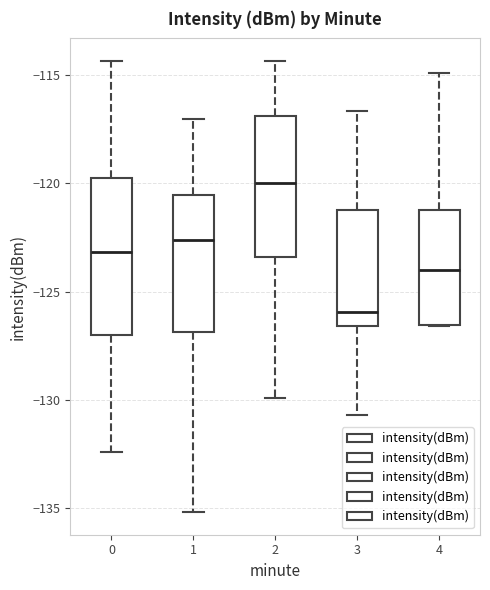

Reading left to right, transcribe this box plot: for each box, give where its median line is, the range the box spans, and where its two whiskers end, as read against the y-axis. The values are not printed on the chart, so give them approximately, as read against the axis.

0: median -123.0, box -127.0 to -120.0, whiskers -132.5 to -114.5
1: median -122.5, box -127.0 to -120.5, whiskers -135.0 to -117.0
2: median -120.0, box -123.5 to -117.0, whiskers -130.0 to -114.5
3: median -126.0, box -126.5 to -121.0, whiskers -130.5 to -116.5
4: median -124.0, box -126.5 to -121.0, whiskers -126.5 to -115.0